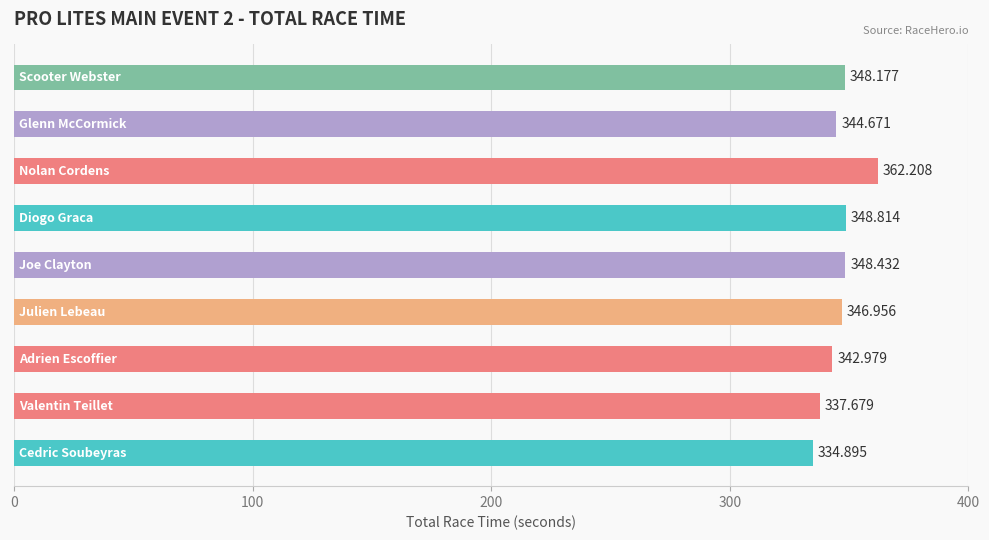

How many values are below 346?

4